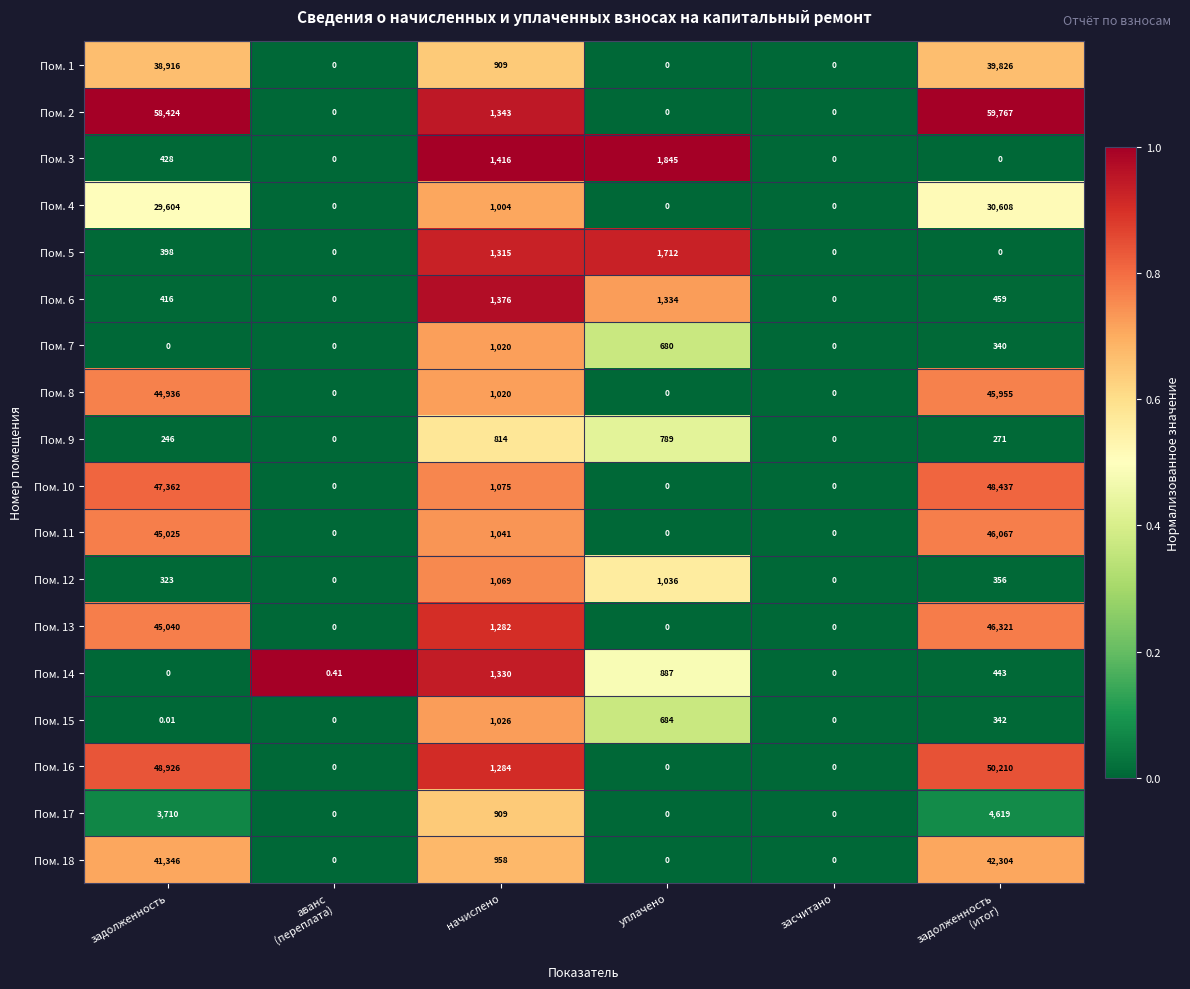

Rank the series by their maximum value, from highest to lowest.

Пом. 2, Пом. 16, Пом. 10, Пом. 13, Пом. 11, Пом. 8, Пом. 18, Пом. 1, Пом. 4, Пом. 17, Пом. 3, Пом. 5, Пом. 6, Пом. 14, Пом. 12, Пом. 15, Пом. 7, Пом. 9